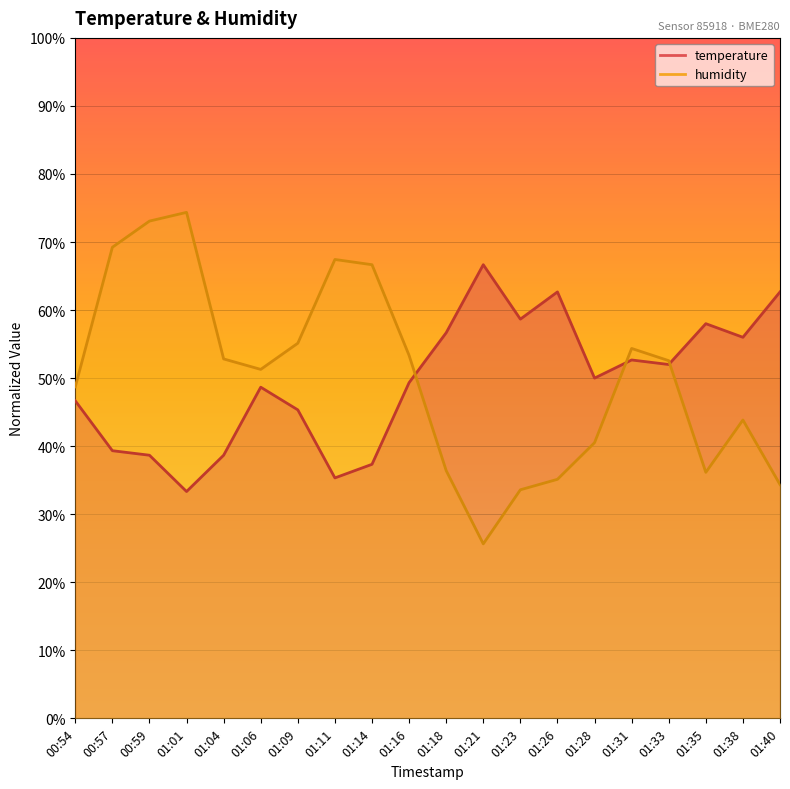

Reading left to right, what are all the values shown in this chart?

temperature: 00:54=46.7	00:57=39.3	00:59=38.7	01:01=33.3	01:04=38.7	01:06=48.7	01:09=45.3	01:11=35.3	01:14=37.3	01:16=49.3	01:18=56.7	01:21=66.7	01:23=58.7	01:26=62.7	01:28=50.0	01:31=52.7	01:33=52.0	01:35=58.0	01:38=56.0	01:40=62.7
humidity: 00:54=48.7	00:57=69.2	00:59=73.1	01:01=74.4	01:04=52.8	01:06=51.3	01:09=55.1	01:11=67.4	01:14=66.7	01:16=53.3	01:18=36.4	01:21=25.6	01:23=33.6	01:26=35.1	01:28=40.5	01:31=54.4	01:33=52.6	01:35=36.2	01:38=43.8	01:40=34.4